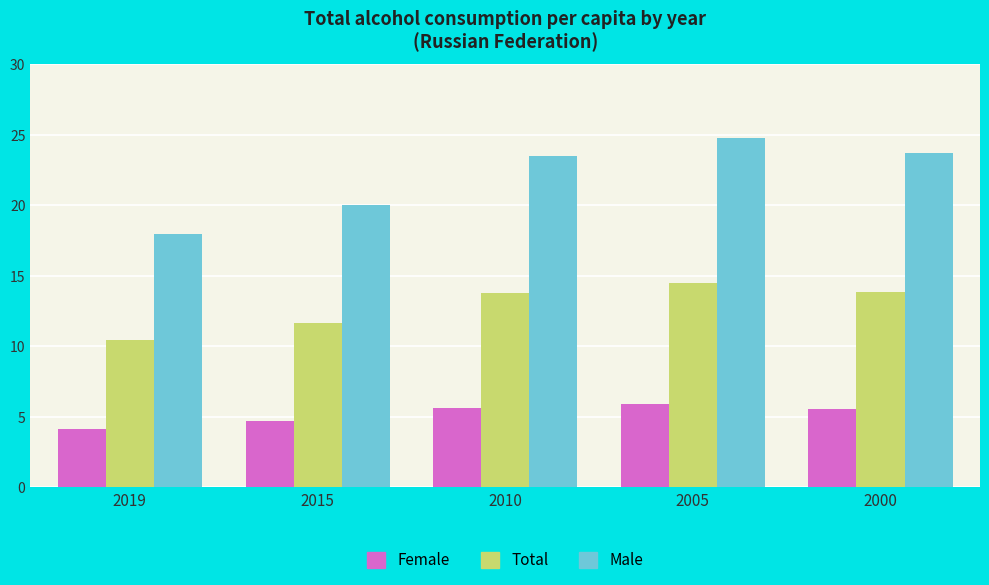

Is the value of Female at 2019 greater than the value of Total at 2015?

No